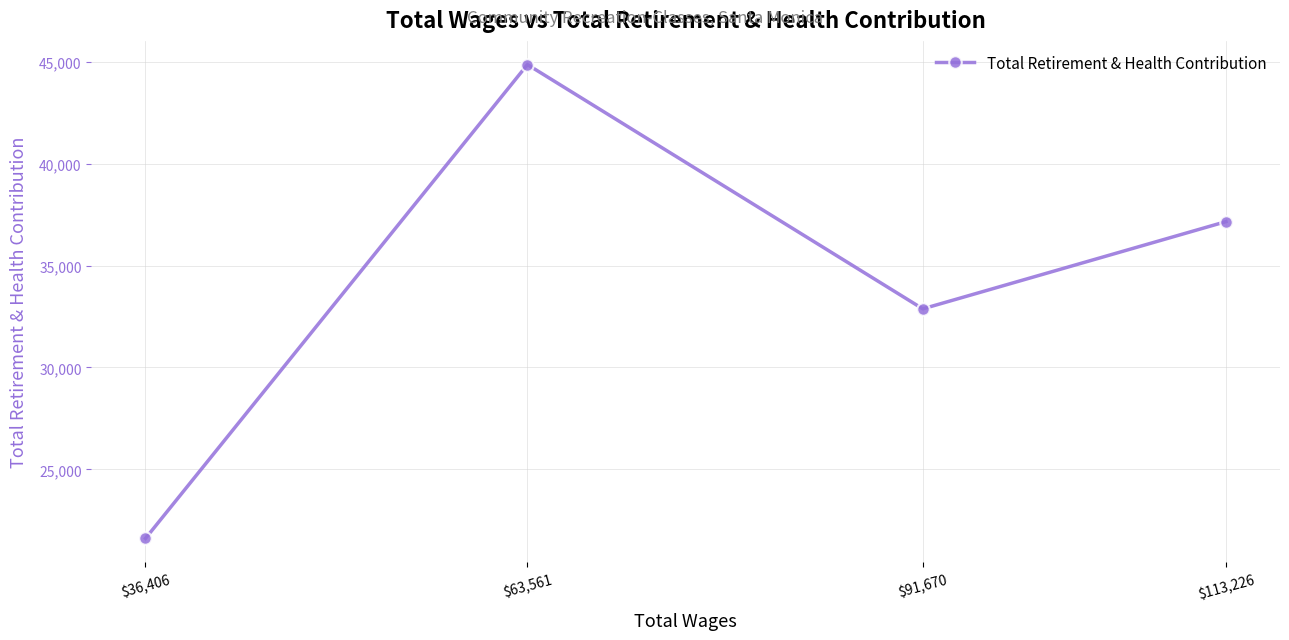

How many points are higher than both their immediate neighbors (excluding endpoints)?

1